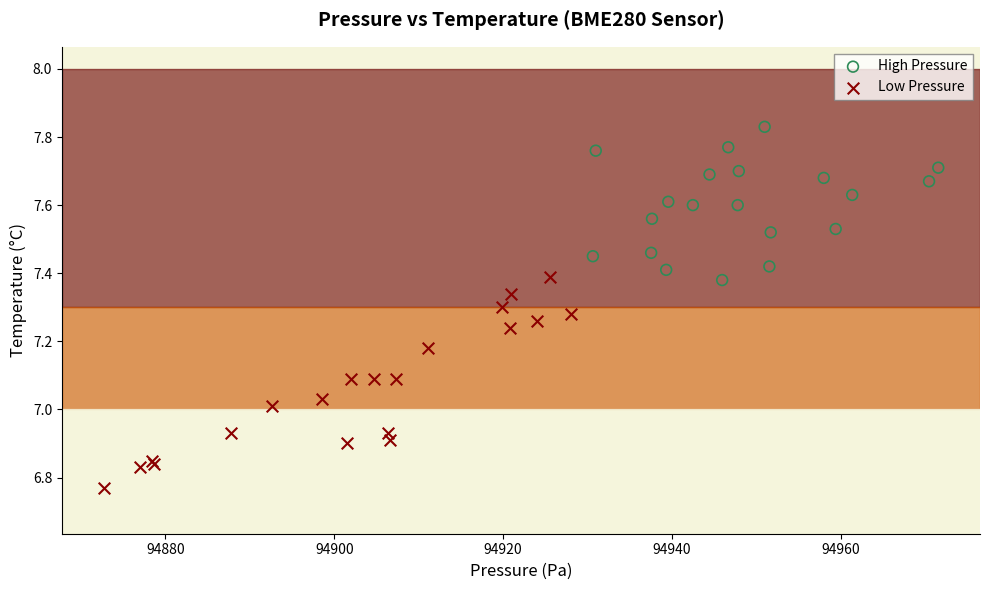

Which series reaches the minimum Y coordinate?

Low Pressure